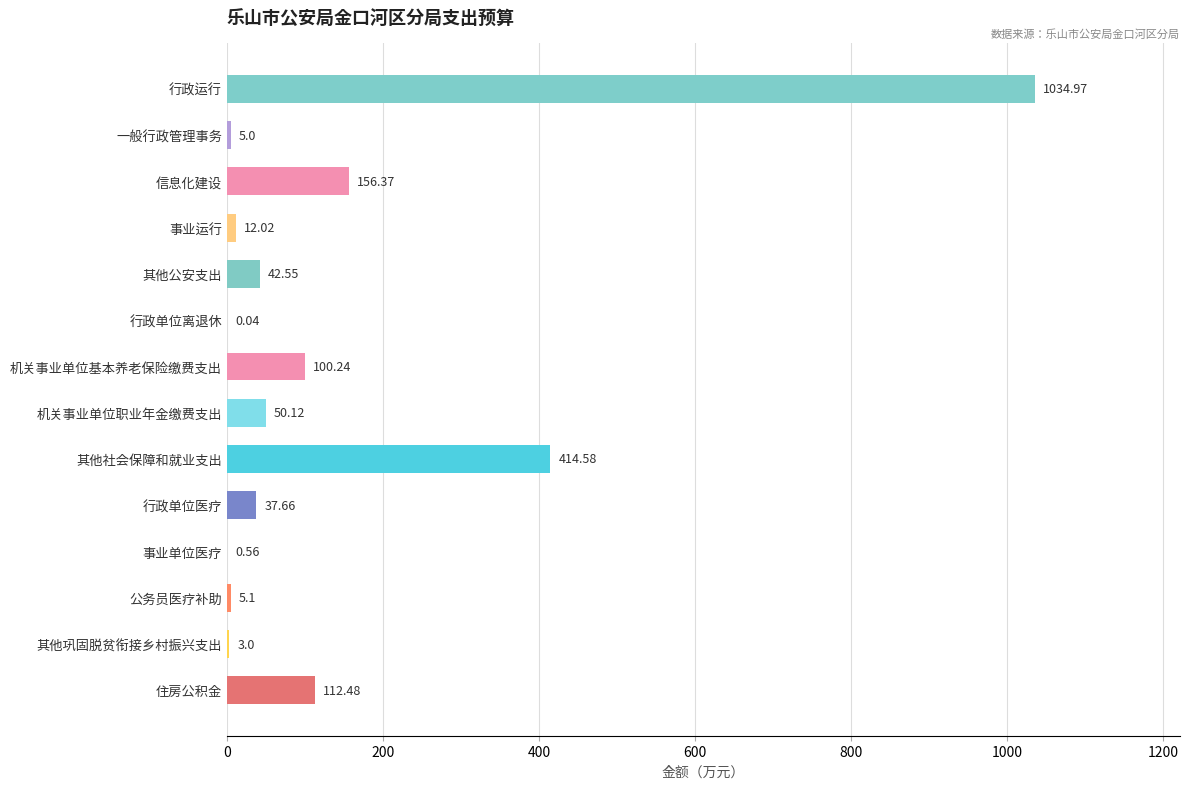

Which has a higher value, 机关事业单位职业年金缴费支出 or 信息化建设?

信息化建设